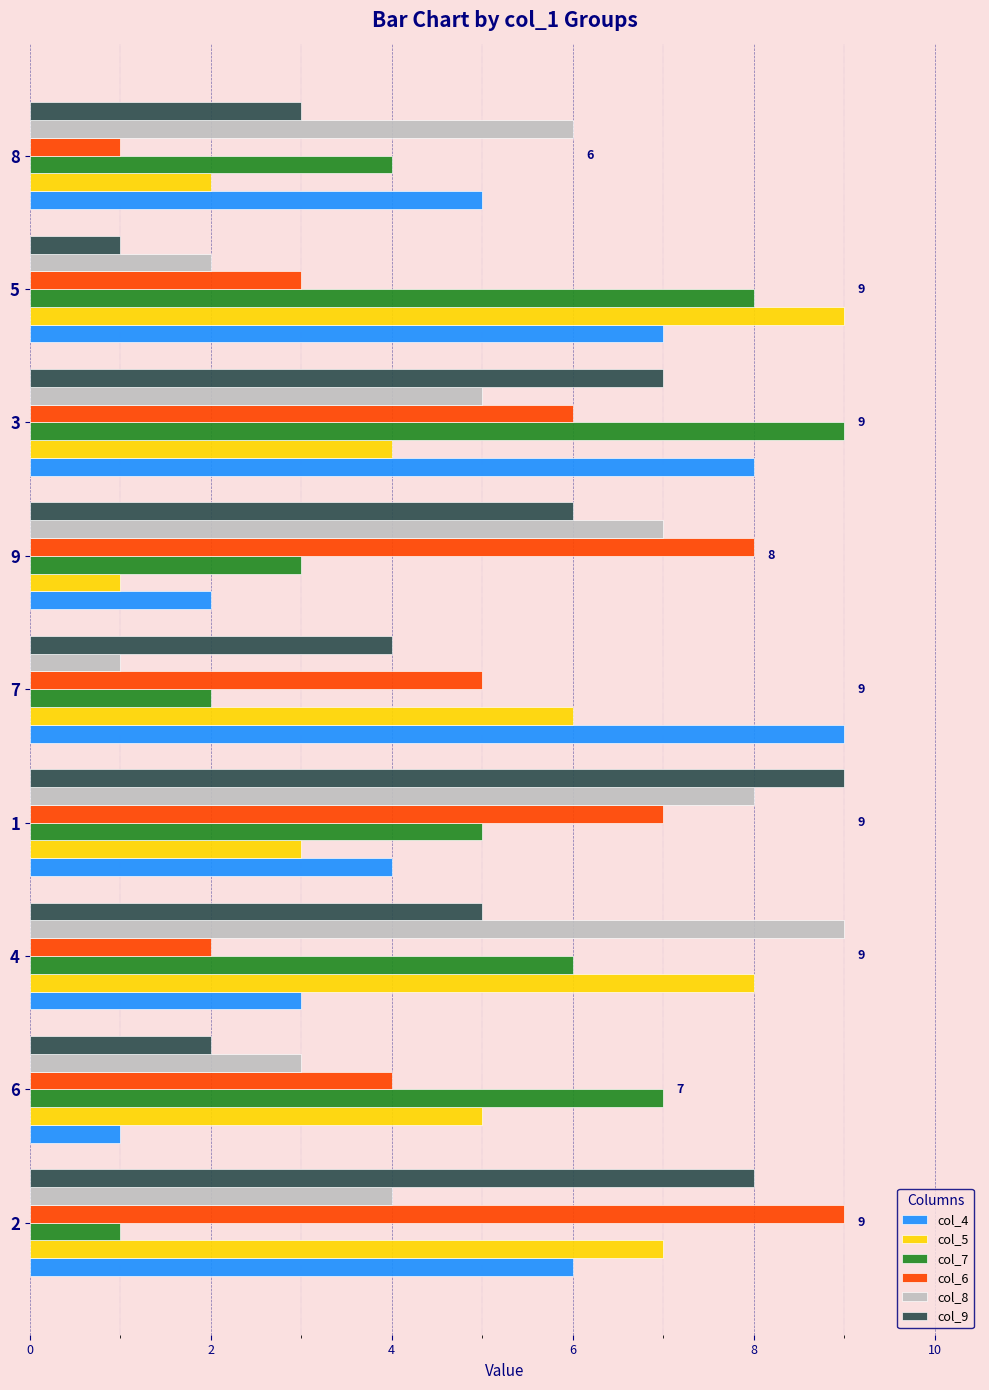

At 8, list the series in order from smallest to largest.

col_6, col_5, col_9, col_7, col_4, col_8